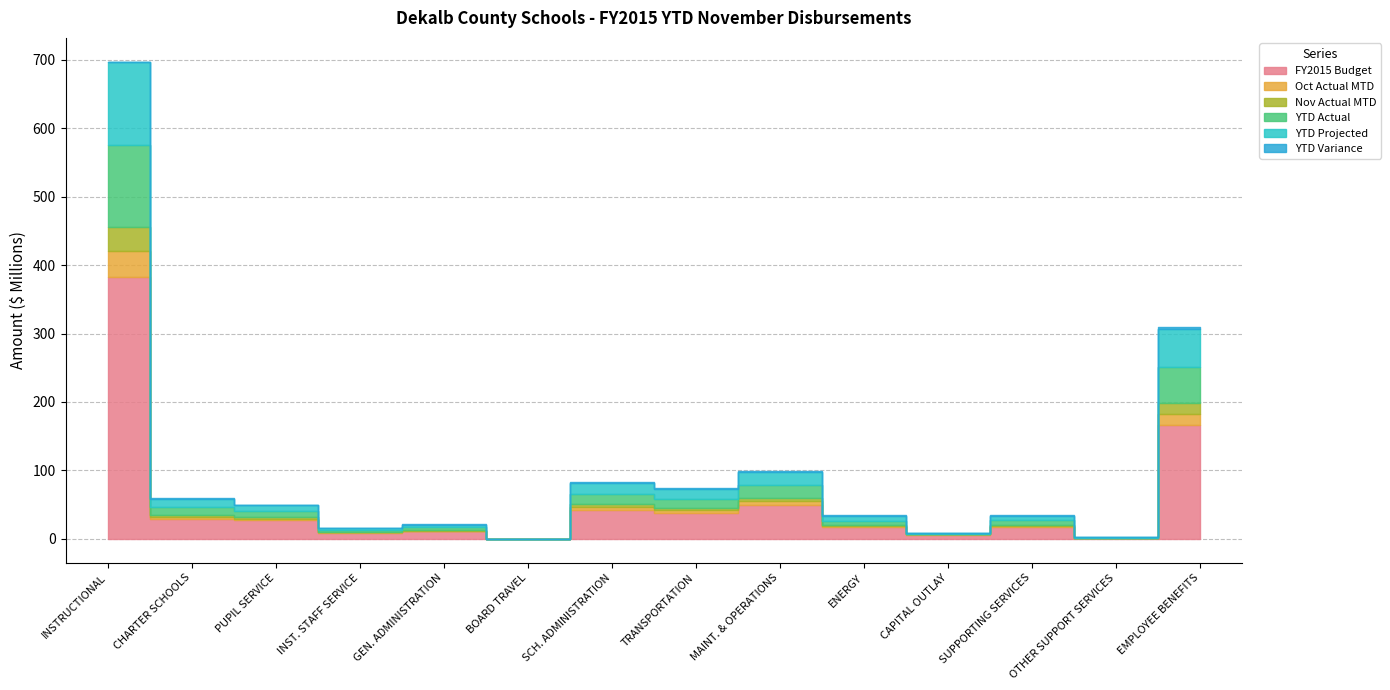

Reading right to left, transcribe all the data shown in this chart.

FY2015 Budget: 166003191.0	1120582.0	16981205.0	5995232.0	17854646.0	49925964.0	38232491.0	42778546.0	36000.0	10958347.0	8538526.0	26865123.0	29095143.0	382072406.0
Oct Actual MTD: 16251207.1	117367.0	1596095.3	408265.6	1547795.3	5499688.9	3491440.9	3812927.3	6672.2	682377.6	887800.1	2707949.1	2529565.6	38283750.4
Nov Actual MTD: 15725141.9	87809.0	1340813.8	108302.9	114790.9	4186286.9	3626067.6	3812439.4	0.0	1054560.3	939121.8	2752677.2	2513850.4	35453364.1
YTD Actual: 53030707.6	356980.5	7329194.1	1051788.8	6146887.1	19692571.4	12835910.3	15835146.0	12599.9	3954096.4	2745152.6	8859369.1	12764877.4	120261467.8
YTD Projected: 55706721.7	305450.9	6750334.7	948106.1	7370907.9	18916051.1	14127885.4	16068768.8	15000.0	4223443.5	2698423.7	8633275.2	11437441.6	120695609.2
YTD Variance: 2676014.1	51529.6	578859.3	103682.6	1224020.8	776520.4	1291975.1	233622.8	2400.1	269347.1	46728.9	226093.9	1327435.8	434141.4